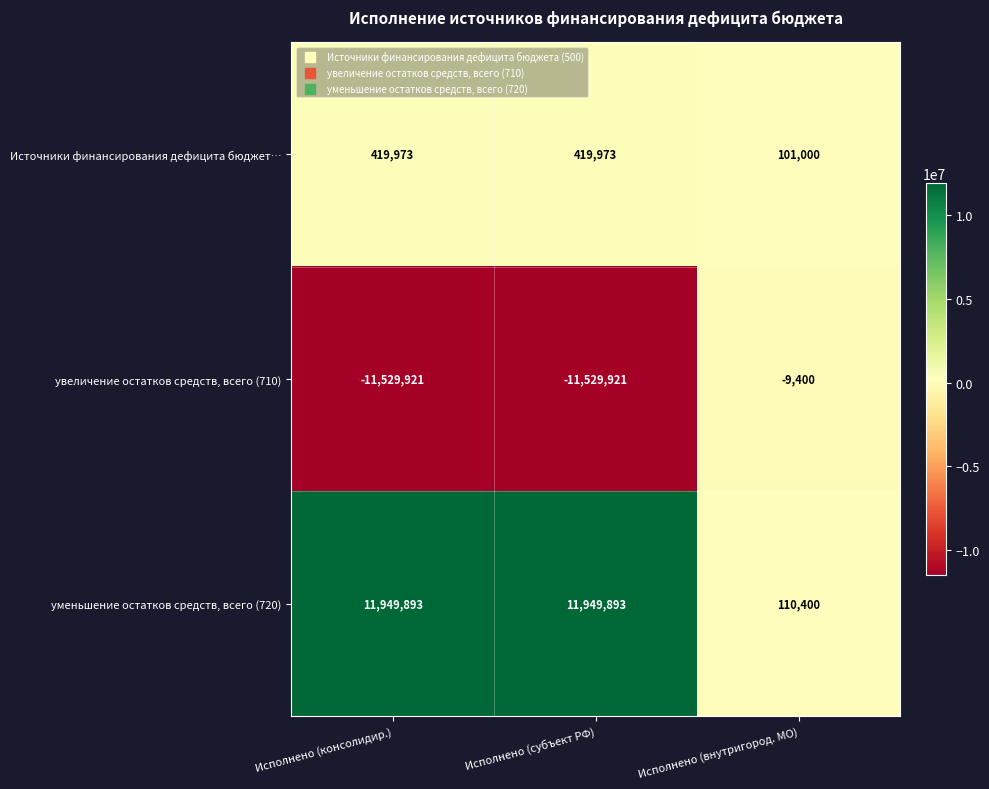

Is it true that уменьшение остатков средств, всего (720) equals 110400 at Исполнено (внутригород. МО)?

True